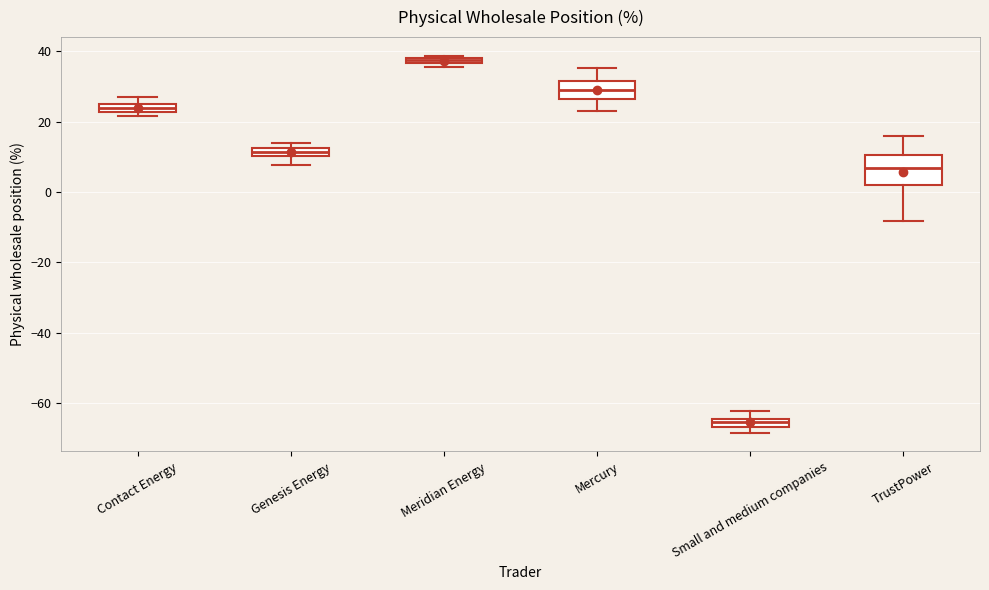

Which box is the tallest, from its lower edge to its upper edge?

TrustPower